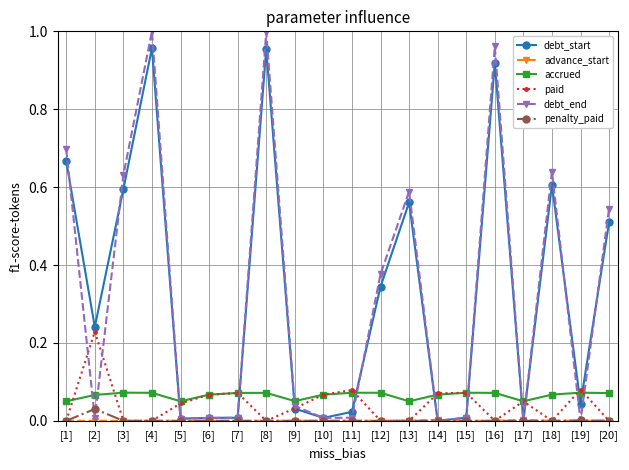

Which series has the largest range (max minus min)?

debt_end